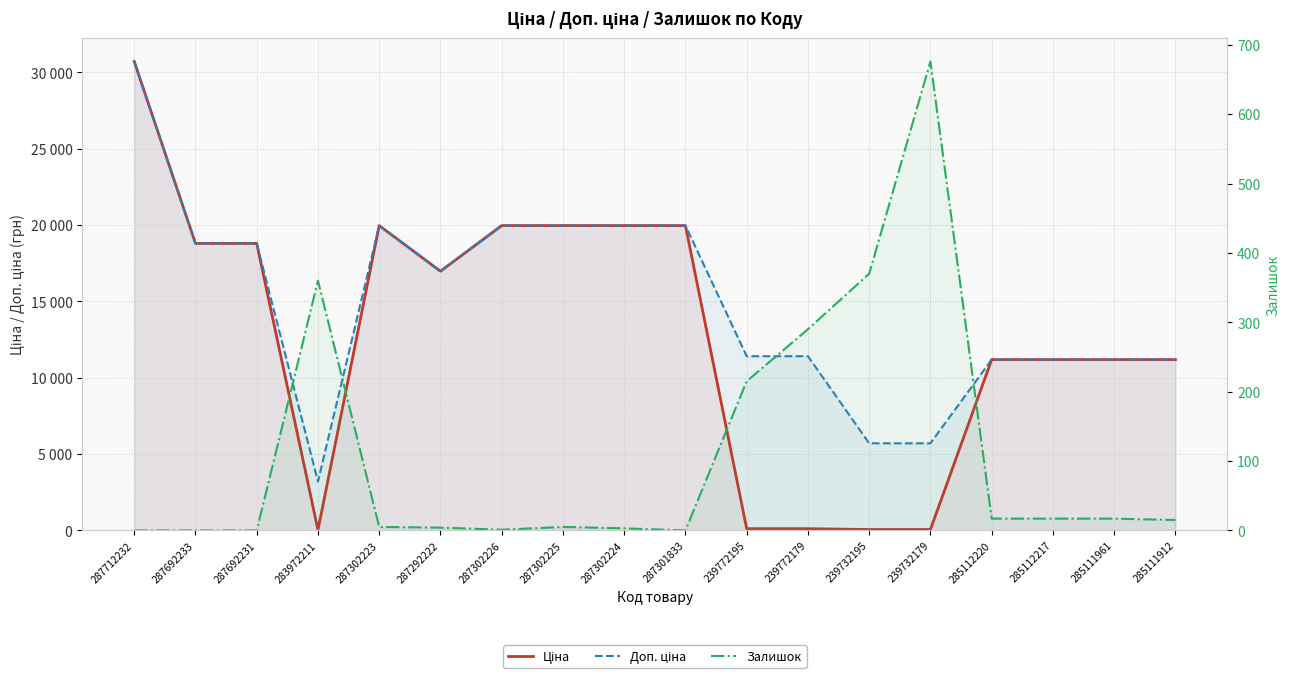

Where does the Ціна series first go above 16976?

287712232